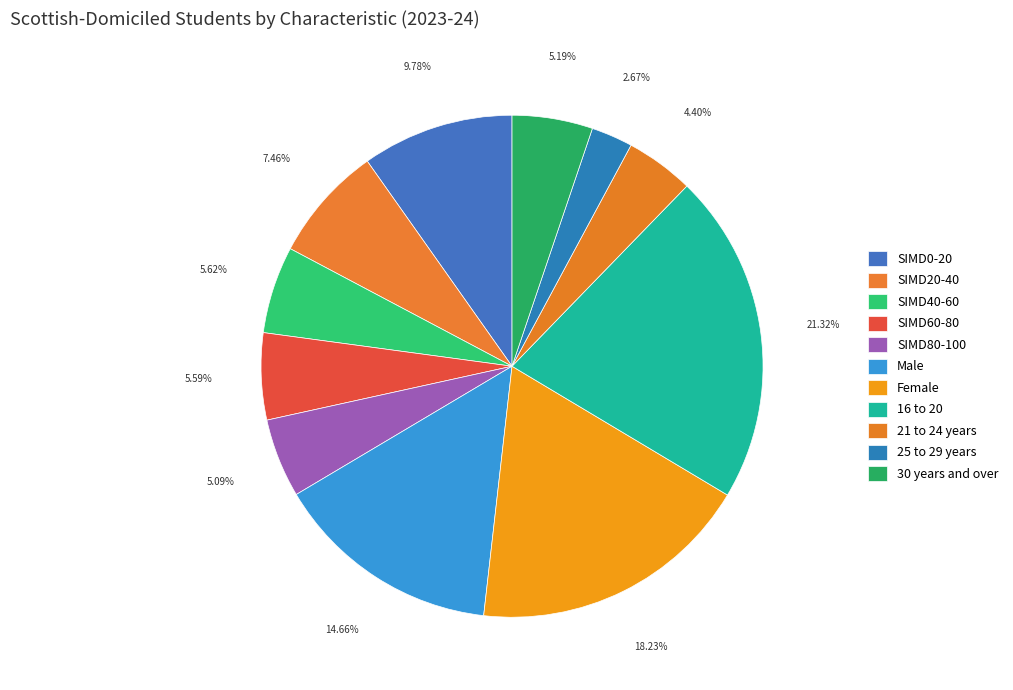

Count the number of slices in the pie.

11